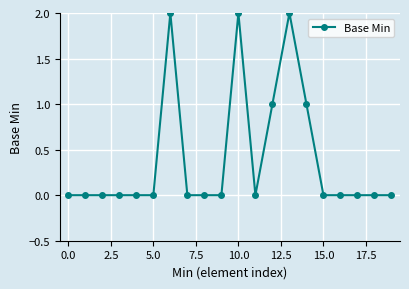

True or false: there are more than 0 points higher than both neighbors.

True